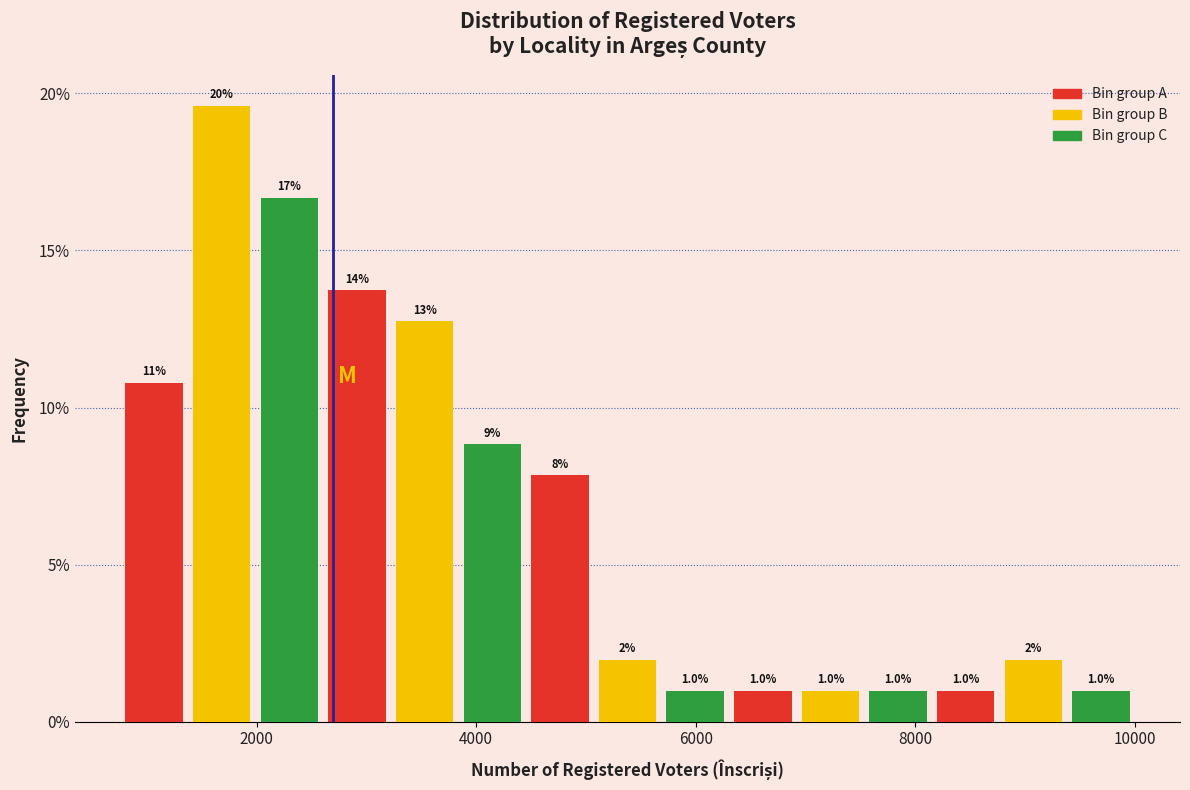

Read against the x-axis, roughly where is the centre of the tallest bar?

1600